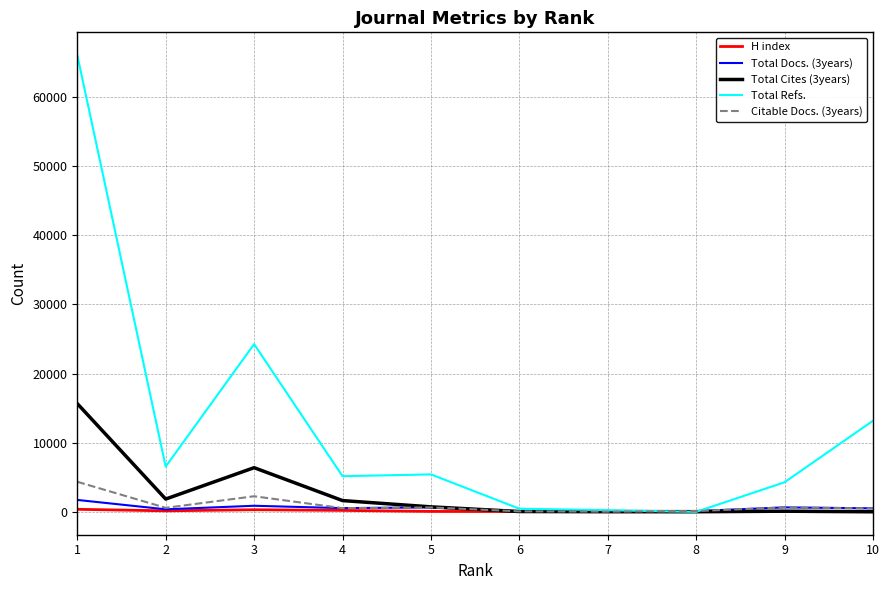

What is the maximum value shown in the chart?

66065